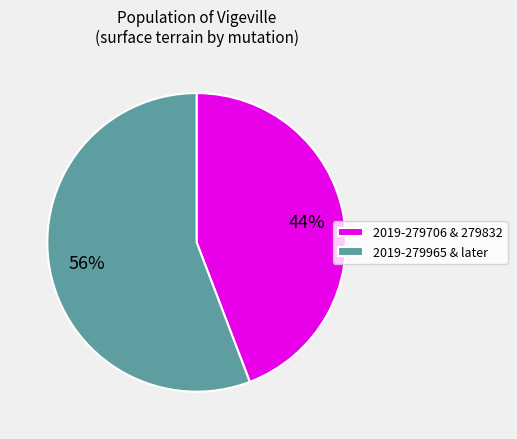

Between 2019-279706 & 279832 and 2019-279965 & later, which is larger?

2019-279965 & later